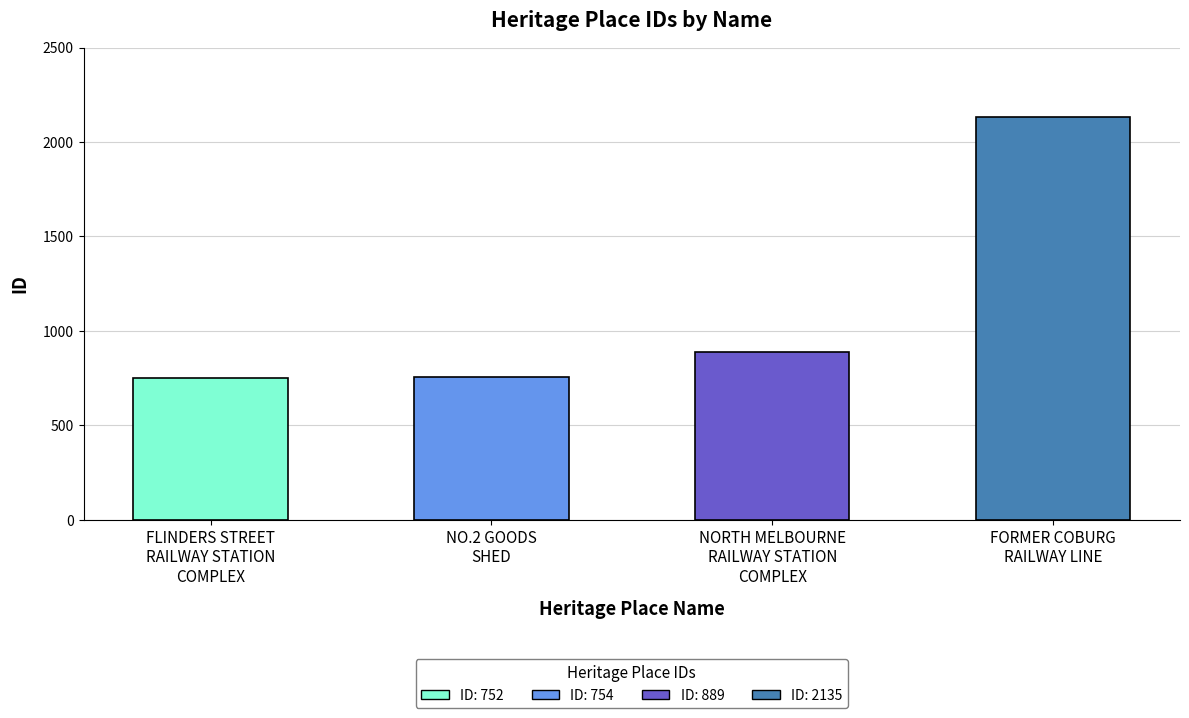

List the labels in order of value, smallest first.

FLINDERS STREET RAILWAY STATION COMPLEX, NO.2 GOODS SHED, NORTH MELBOURNE RAILWAY STATION COMPLEX, FORMER COBURG RAILWAY LINE